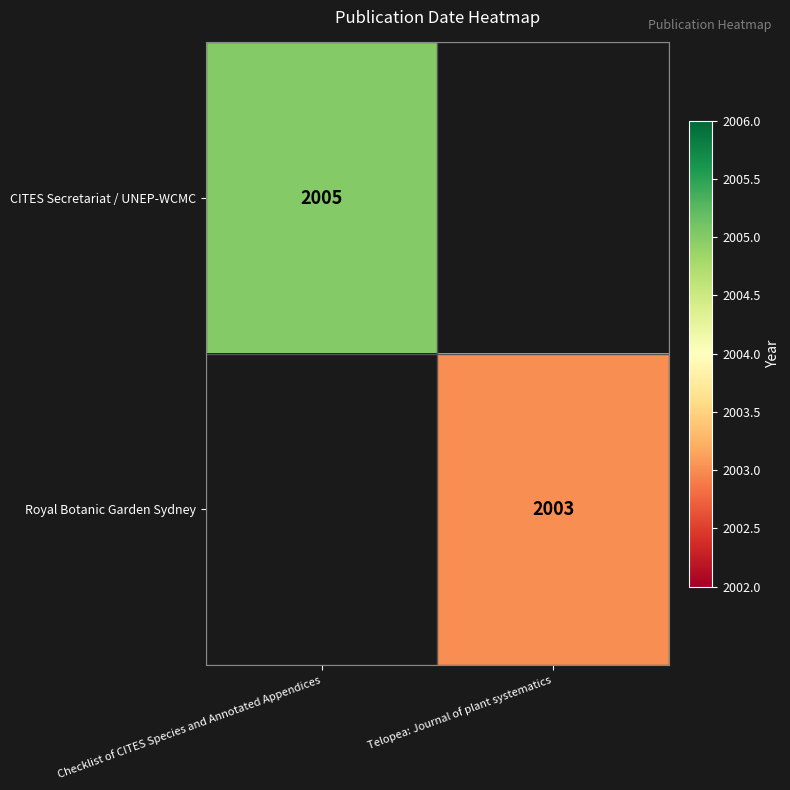

The CITES Secretariat / UNEP-WCMC series shows 539 at Checklist of CITES Species and Annotated Appendices. True or false?

False